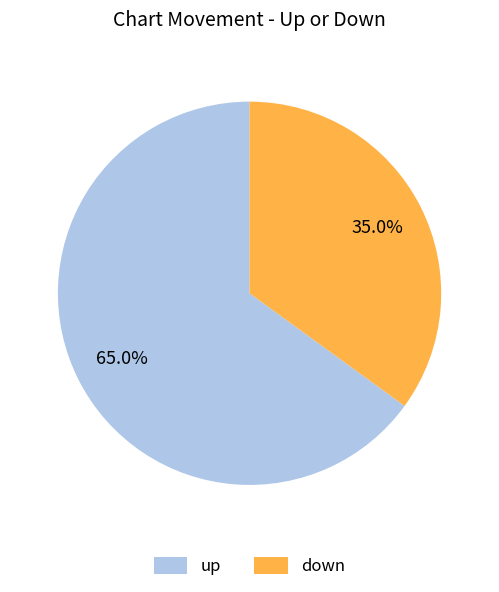

Between up and down, which is larger?

up